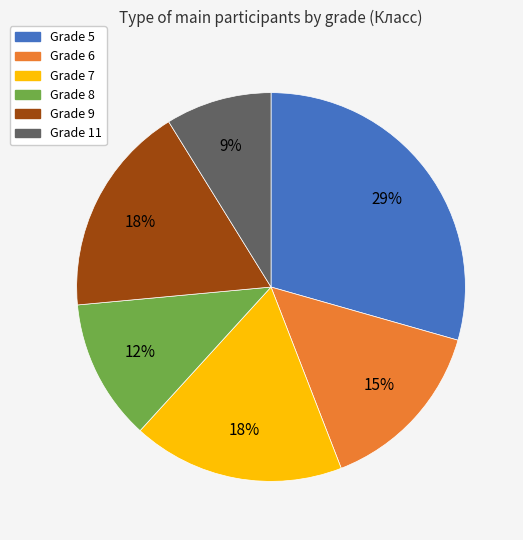

Does any single category account for the majority?

No